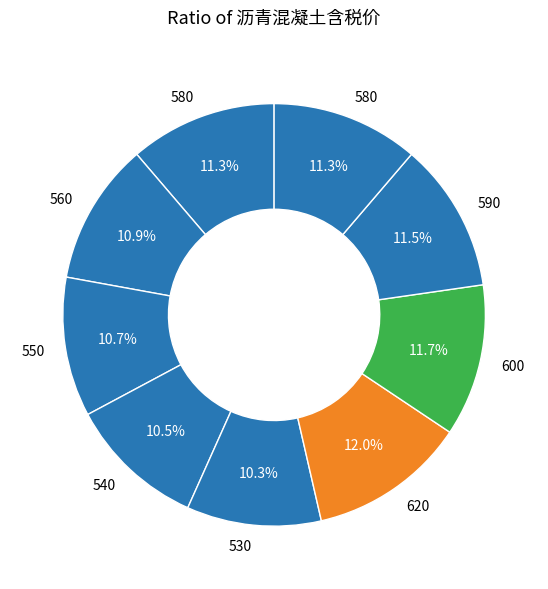

How many slices are in this pie chart?

9